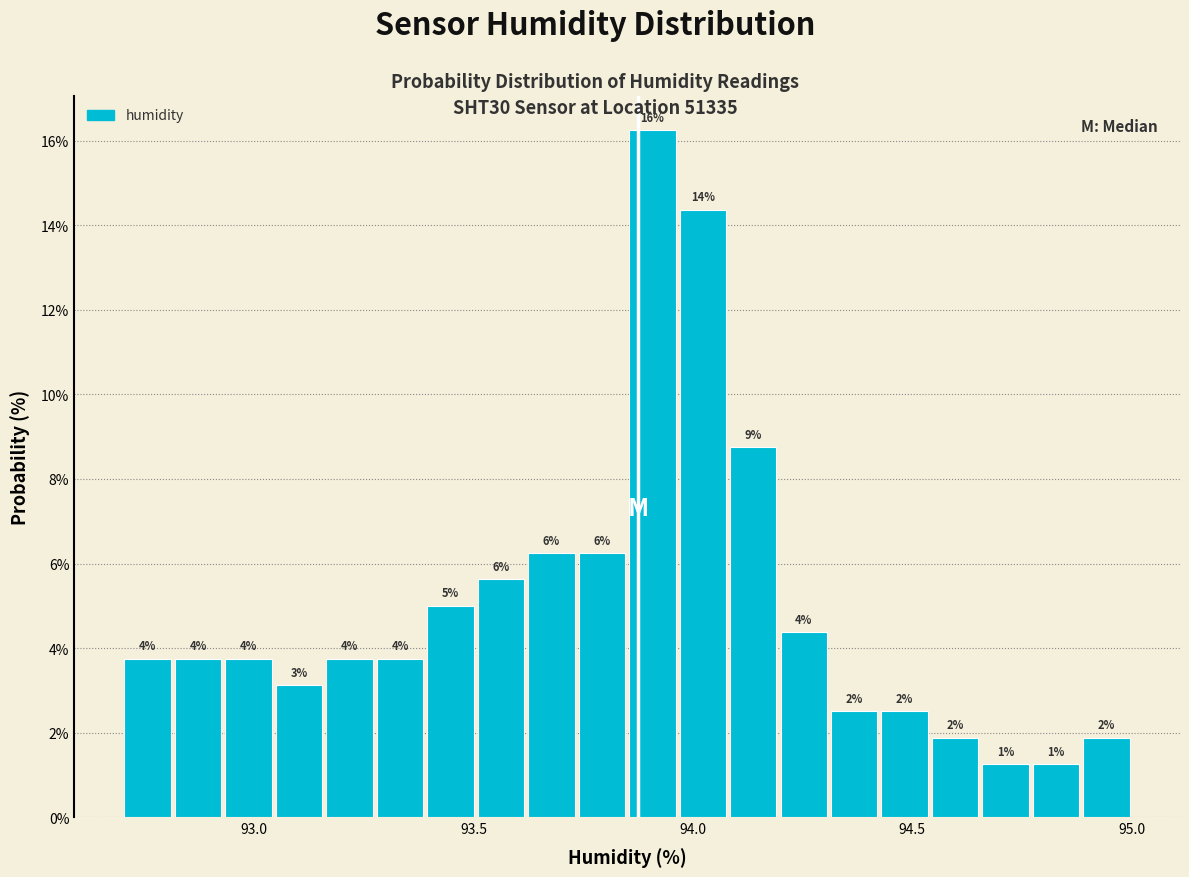

Read against the x-axis, roughly where is the centre of the tallest bar?

93.90